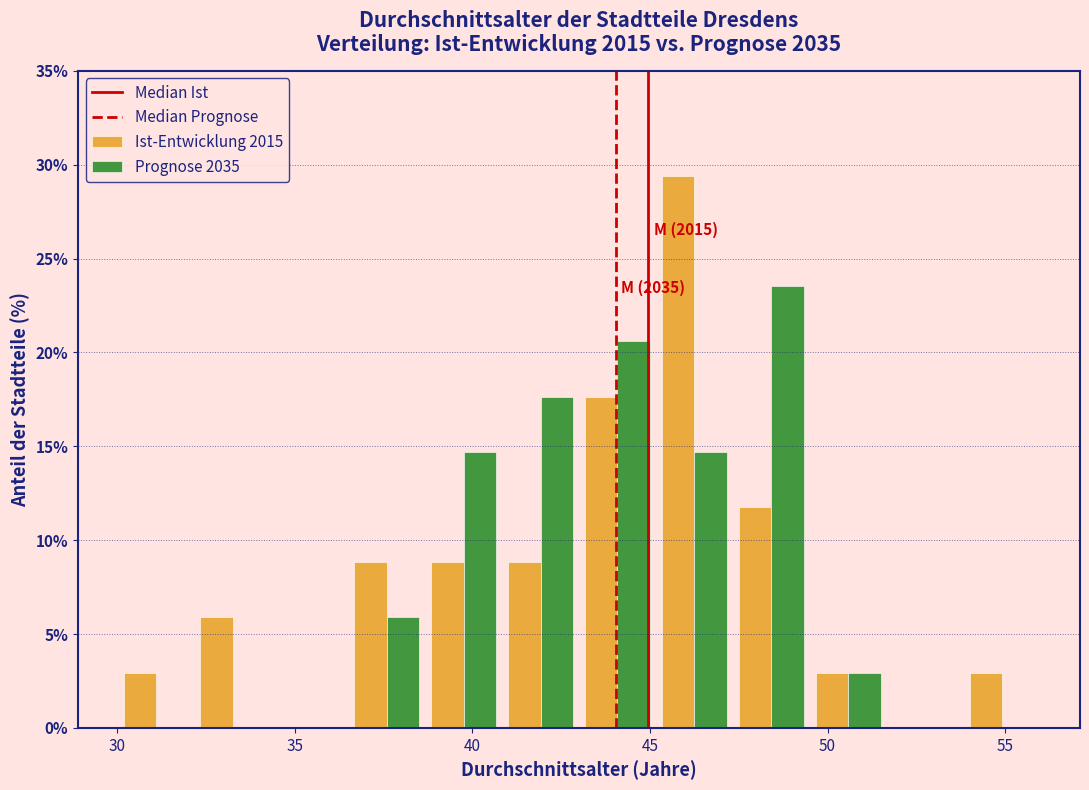

In the Prognose 2035 series, which range on the x-axis has the tallest bar?

47.5 to 49.5